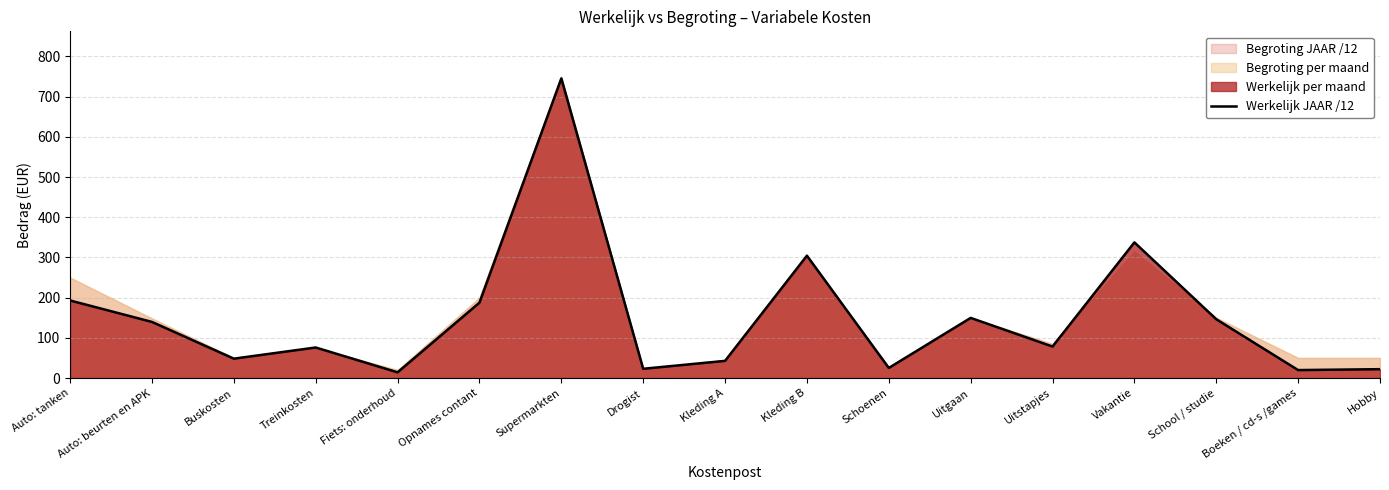

The chart shows a value of 250.1 at Opnames contant. True or false?

False